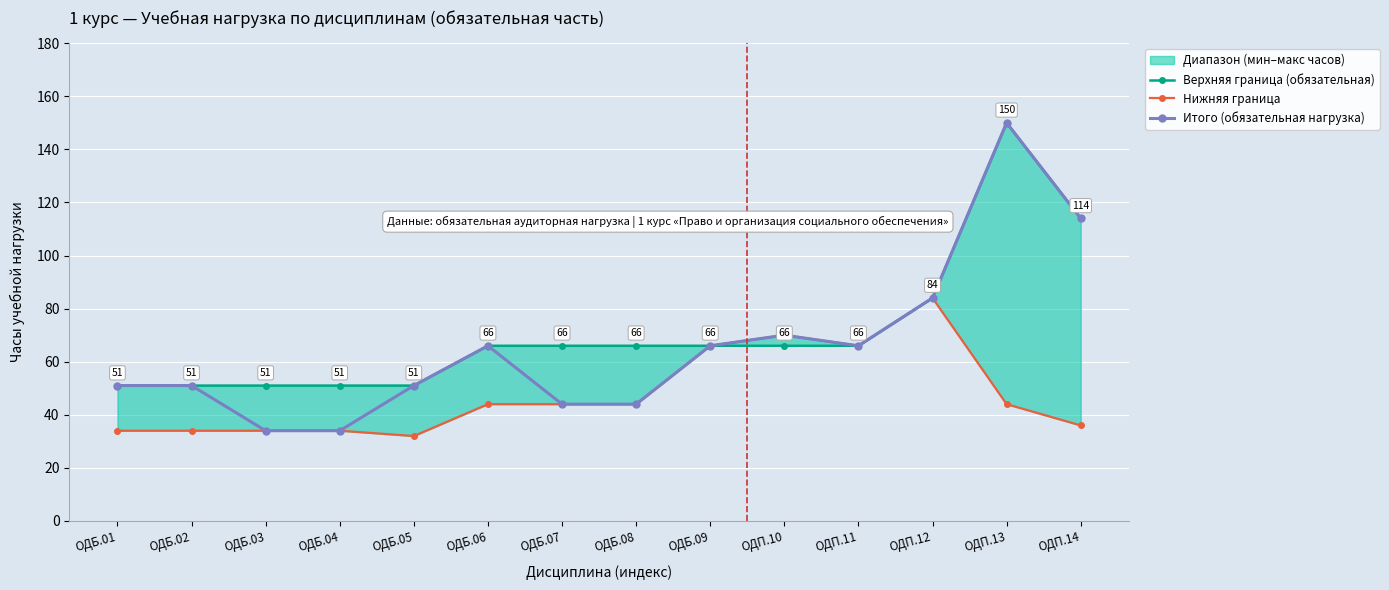

Is it true that Нижняя граница equals 41 at ОДП.10?

False